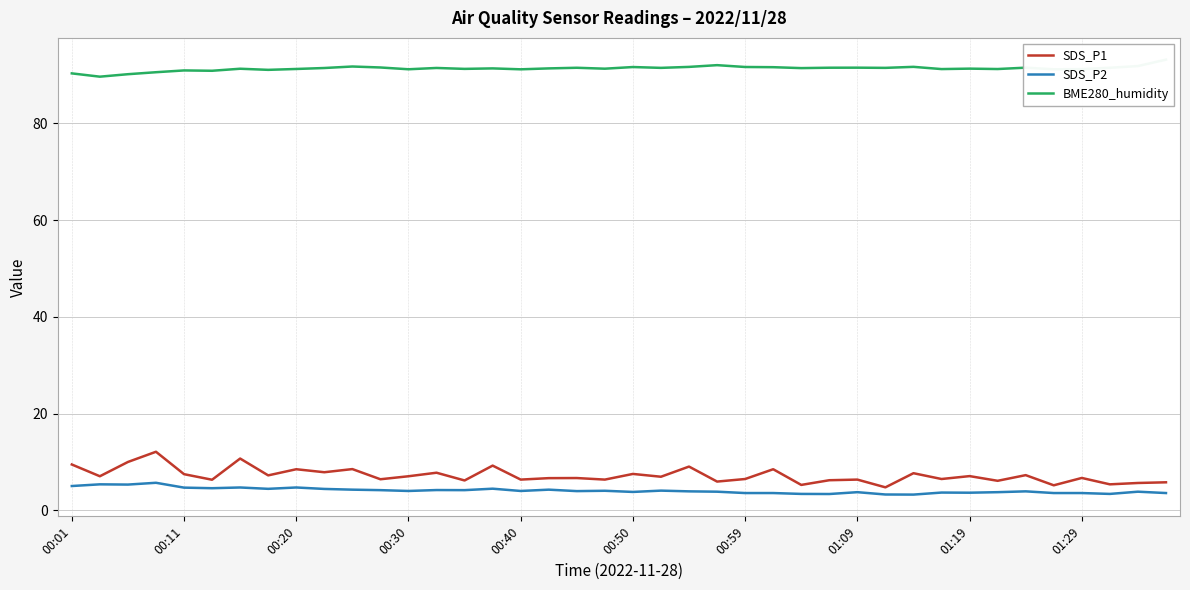

Is the value of SDS_P2 at 00:20 greater than the value of SDS_P1 at 01:19?

No